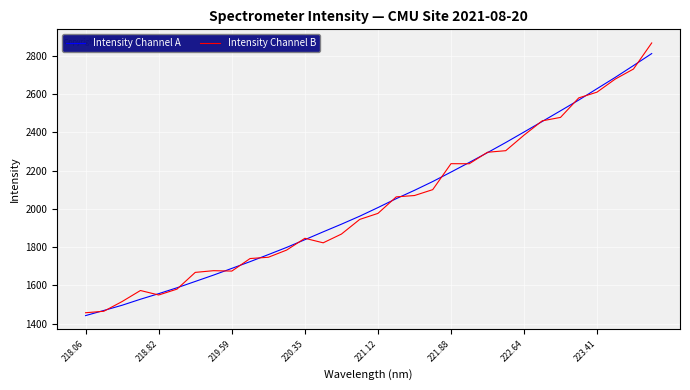

What is the difference between the maximum and second lowest values in the Intensity Channel A series?

1343.9